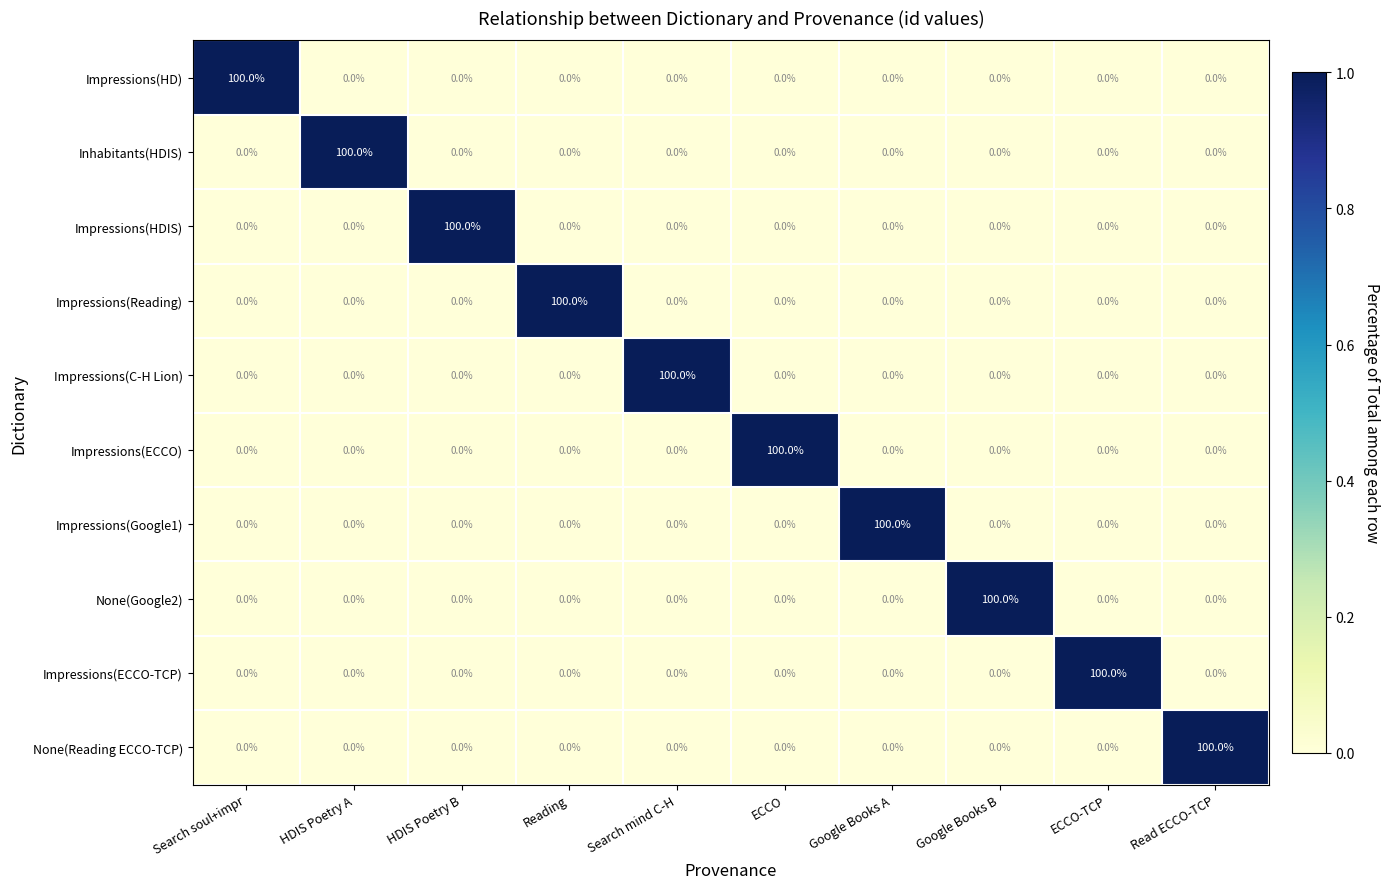

Is the value of Impressions(HD) at Read ECCO-TCP greater than the value of Inhabitants(HDIS) at HDIS Poetry A?

No